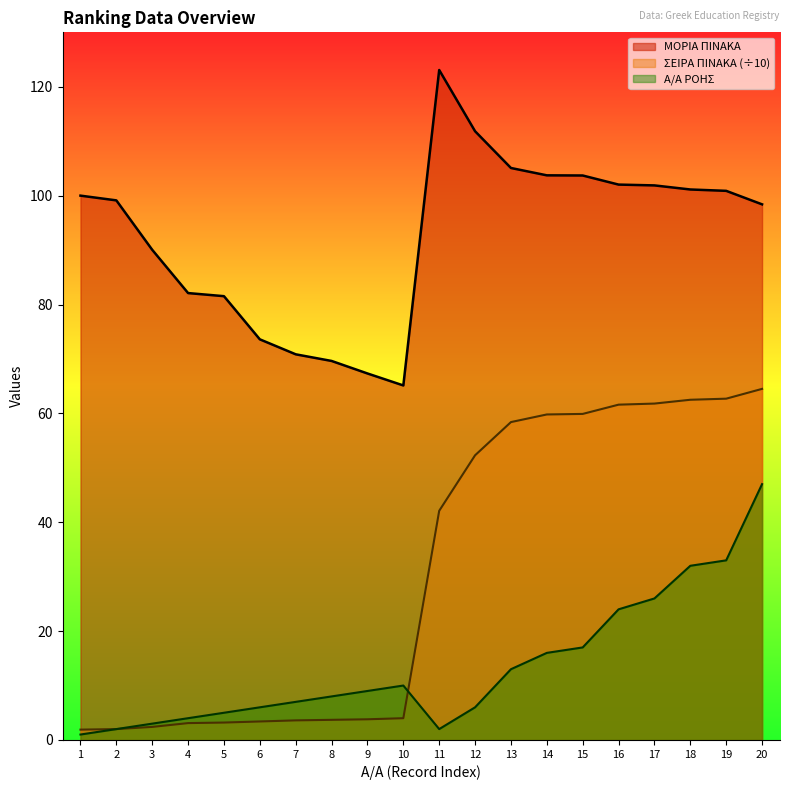

Where is the first local maximum for Α/Α ΡΟΗΣ?

10